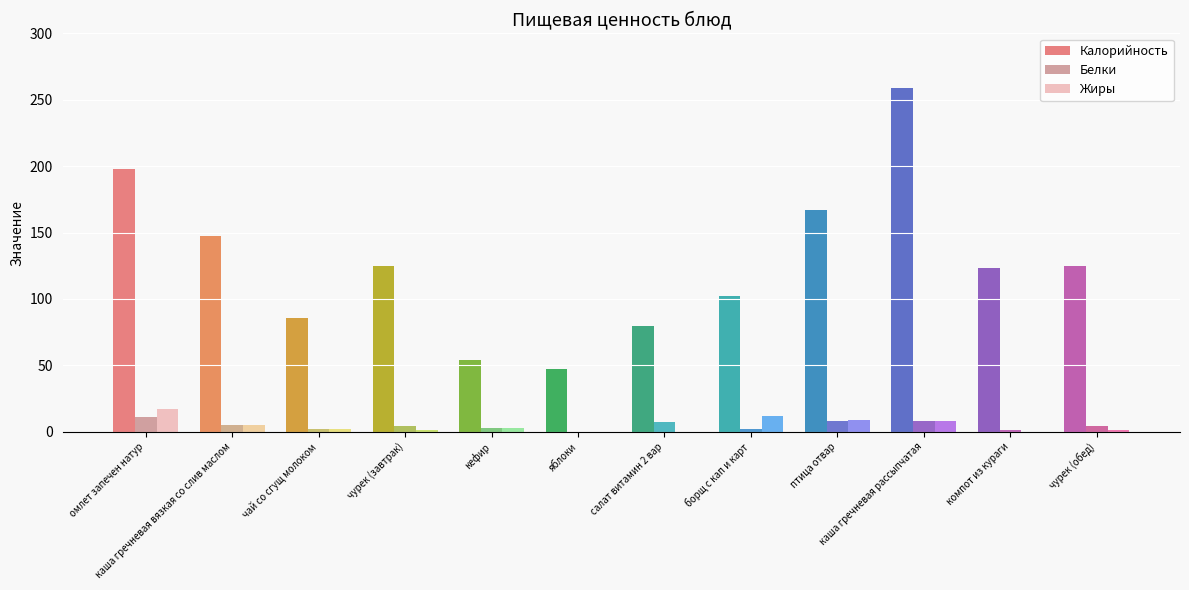

Where is Калорийность nearest to the value 153?

каша гречневая вязкая со слив маслом